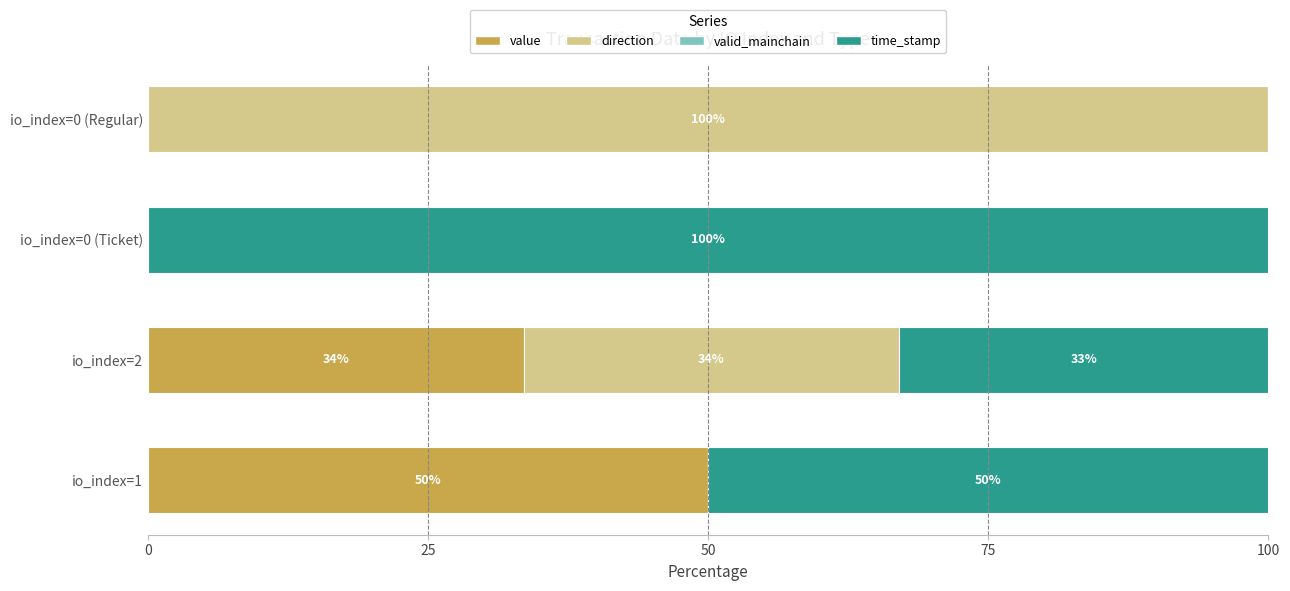

What is the total value across all series at io_index=0 (Regular)?

100.0